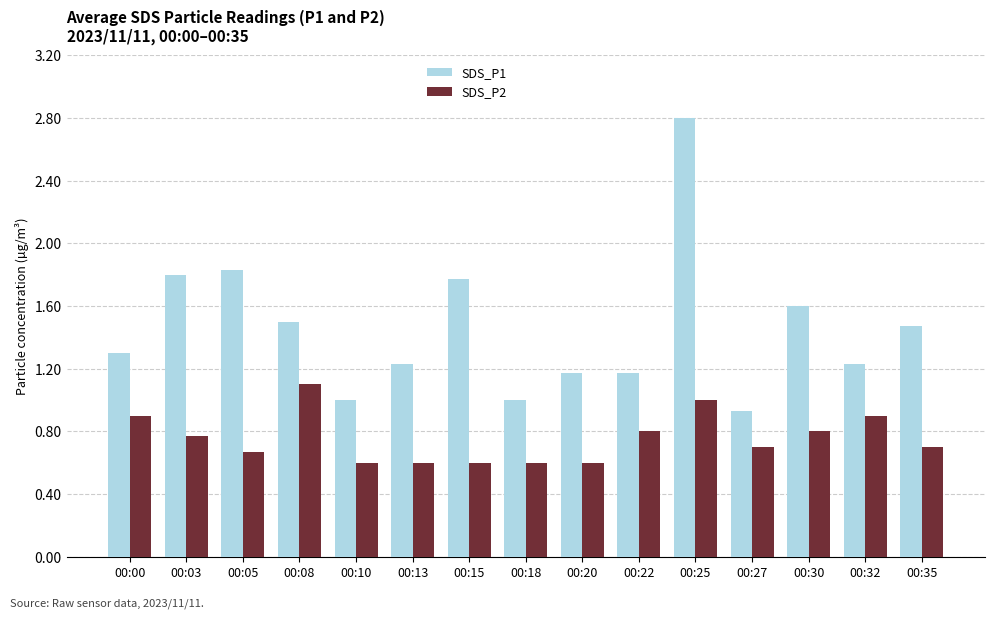

What is the difference between the second highest and second lowest values in the SDS_P1 series?

0.8